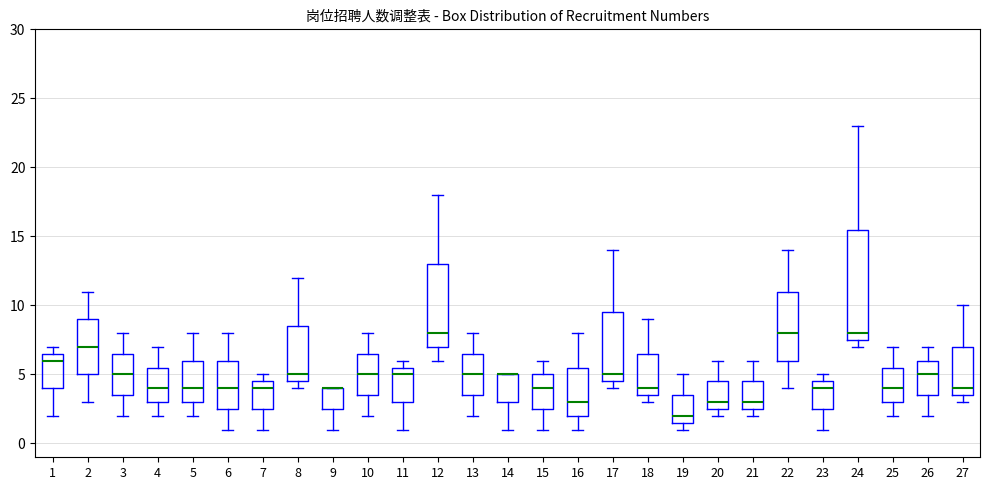

Where does the lower whisker of the box at x = 7 end on the y-axis? The values are not printed on the chart, so give them approximately, as read against the axis.

1.0